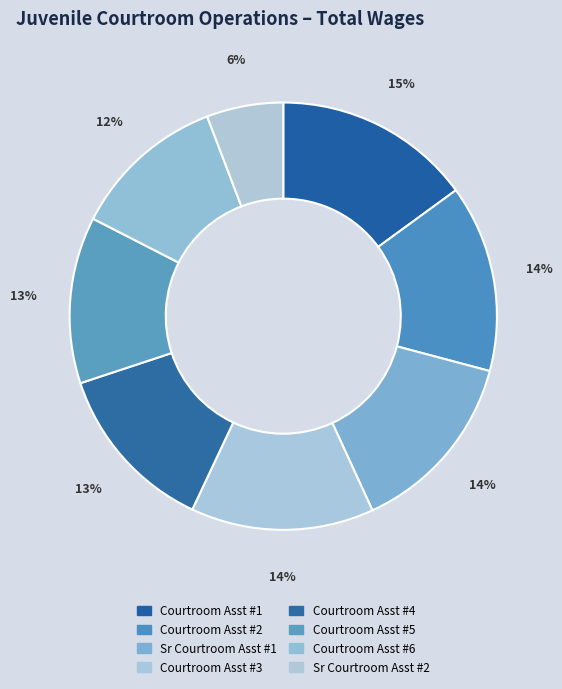

How many slices are in this pie chart?

8